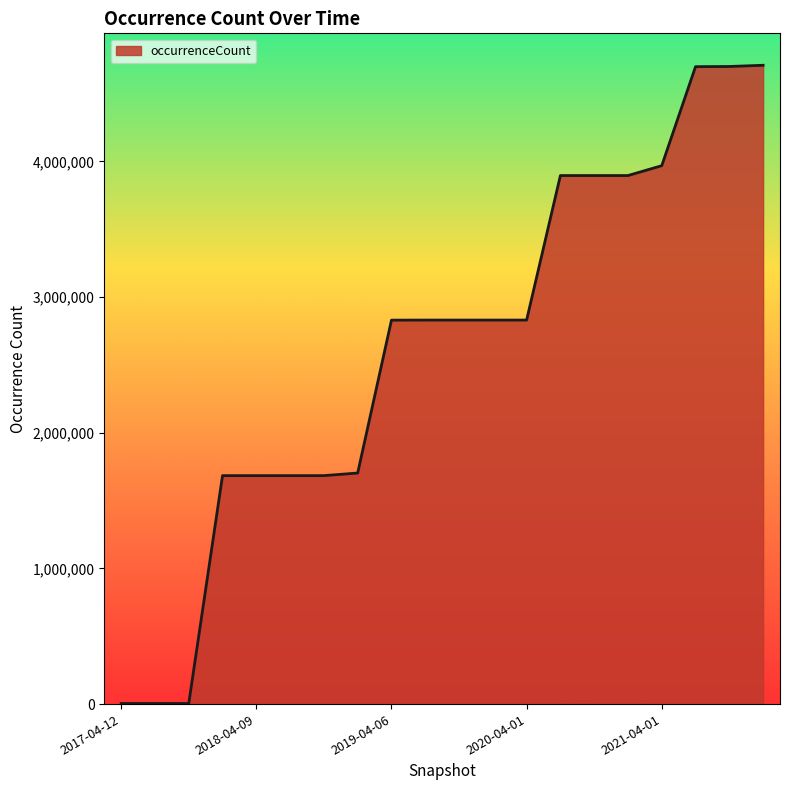

What is the difference between the maximum and minimum values?

4704626